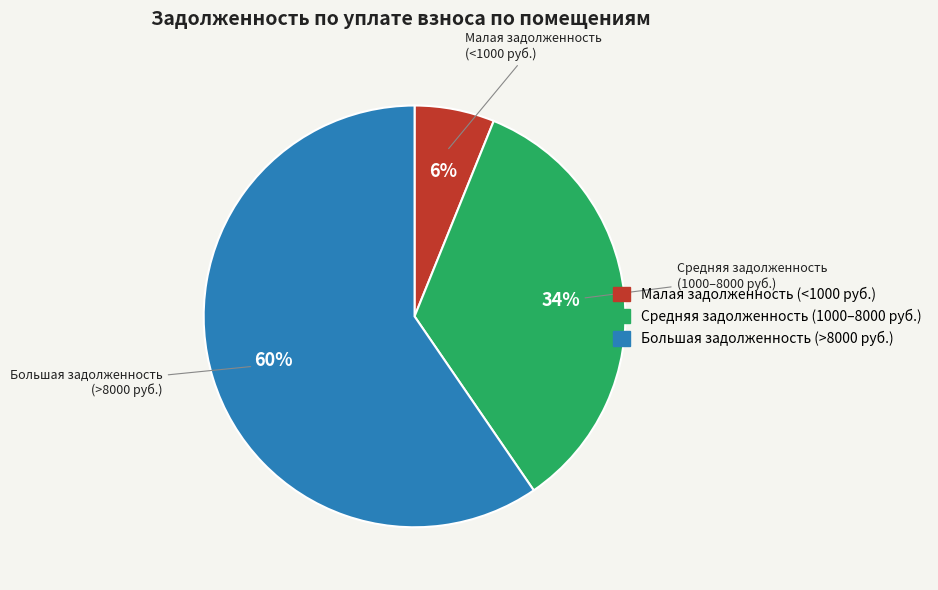

Is there any slice that represents more than half of the pie?

Yes